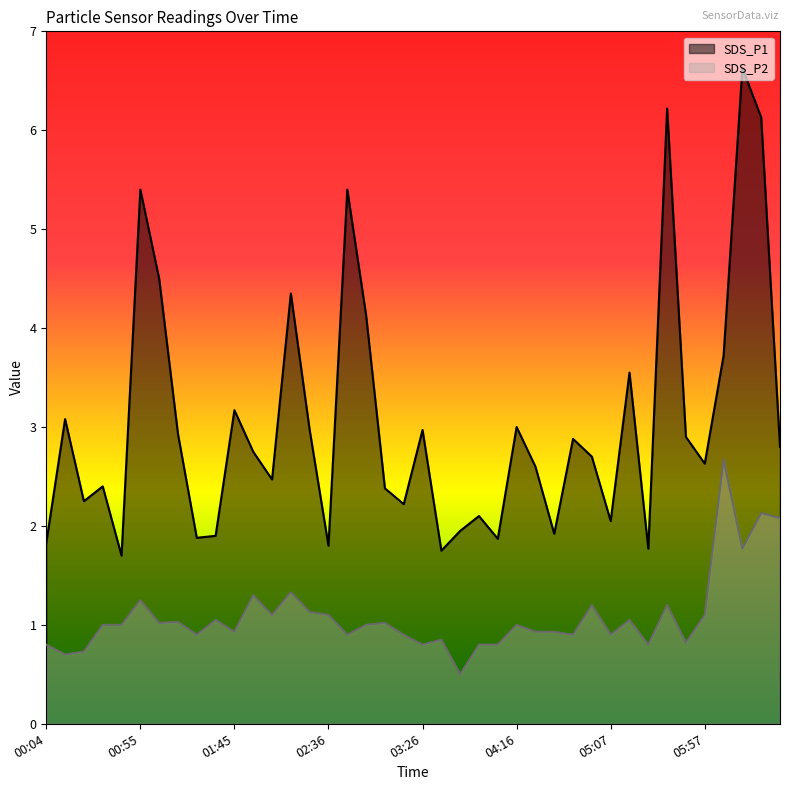

What is the label of the 33rd point from the right?

01:15